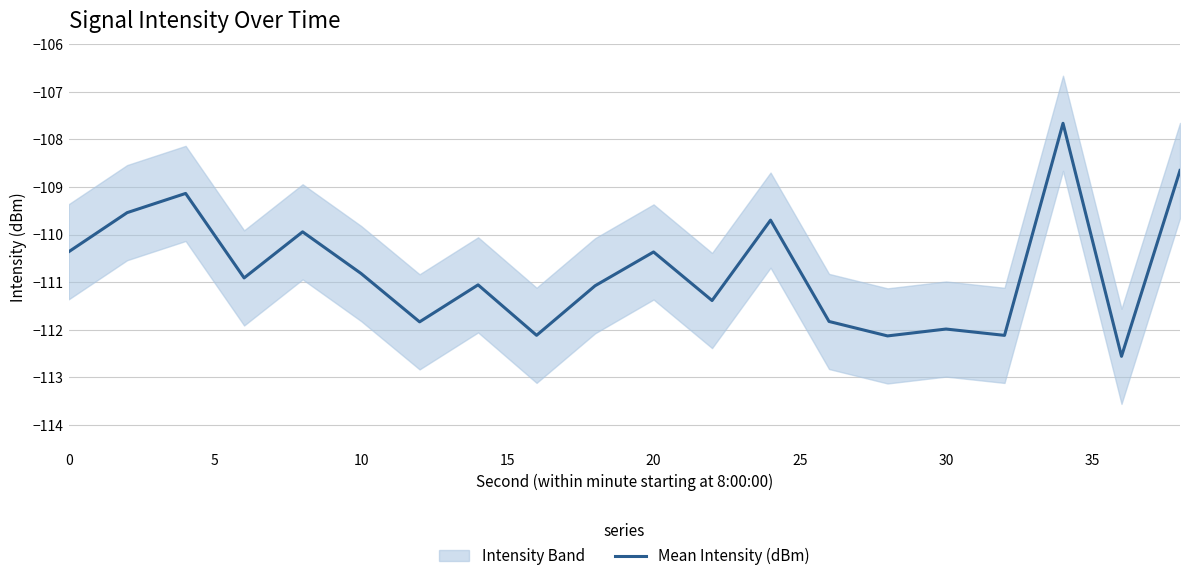

True or false: Mean Intensity (dBm) has a value of -168.5 at 0.

False